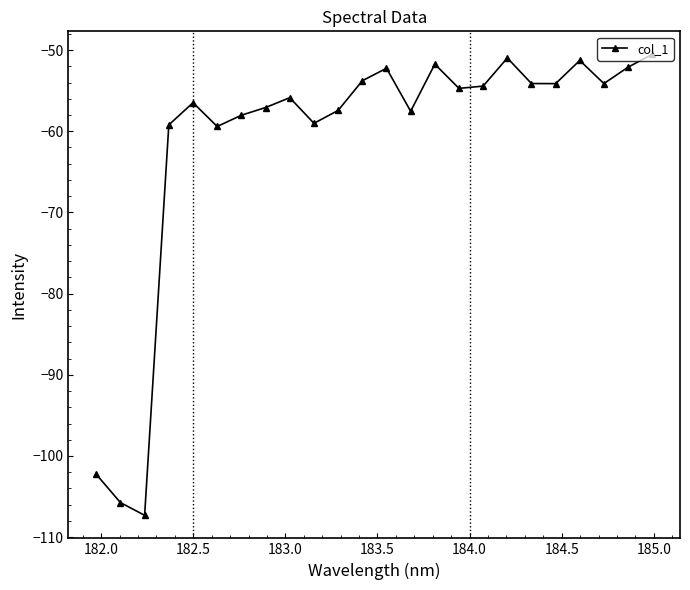

What is the greatest value displayed?

-50.5